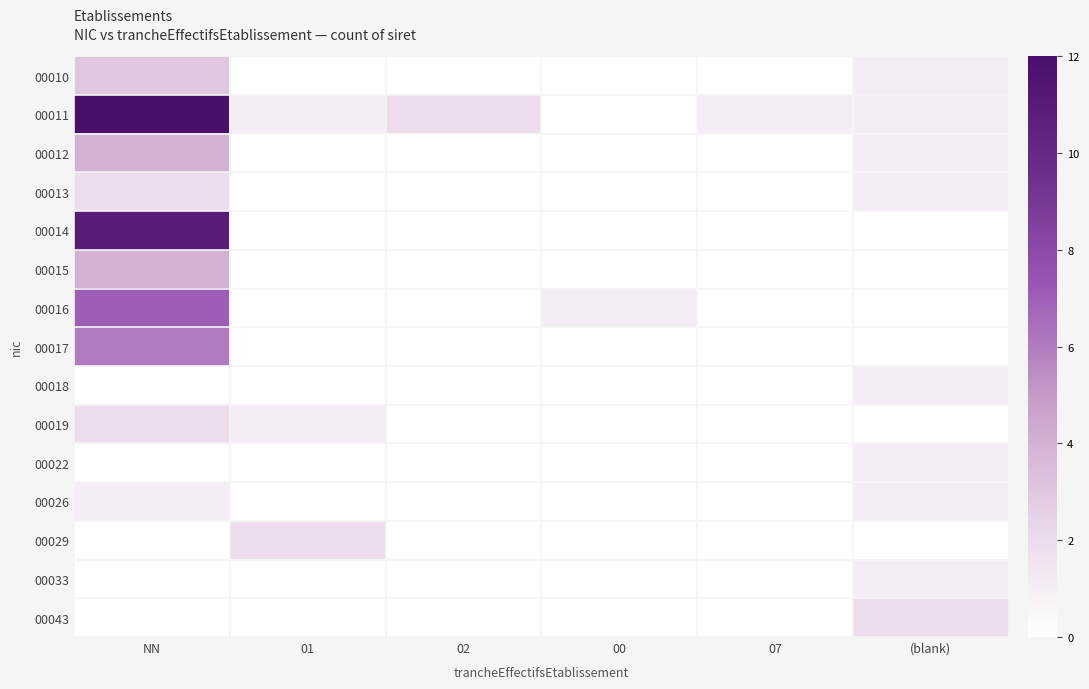

Reading left to right, extract all data points from this chart.

00010: NN=3	01=0	02=0	00=0	07=0	(blank)=1
00011: NN=12	01=1	02=2	00=0	07=1	(blank)=1
00012: NN=4	01=0	02=0	00=0	07=0	(blank)=1
00013: NN=2	01=0	02=0	00=0	07=0	(blank)=1
00014: NN=11	01=0	02=0	00=0	07=0	(blank)=0
00015: NN=4	01=0	02=0	00=0	07=0	(blank)=0
00016: NN=7	01=0	02=0	00=1	07=0	(blank)=0
00017: NN=6	01=0	02=0	00=0	07=0	(blank)=0
00018: NN=0	01=0	02=0	00=0	07=0	(blank)=1
00019: NN=2	01=1	02=0	00=0	07=0	(blank)=0
00022: NN=0	01=0	02=0	00=0	07=0	(blank)=1
00026: NN=1	01=0	02=0	00=0	07=0	(blank)=1
00029: NN=0	01=2	02=0	00=0	07=0	(blank)=0
00033: NN=0	01=0	02=0	00=0	07=0	(blank)=1
00043: NN=0	01=0	02=0	00=0	07=0	(blank)=2